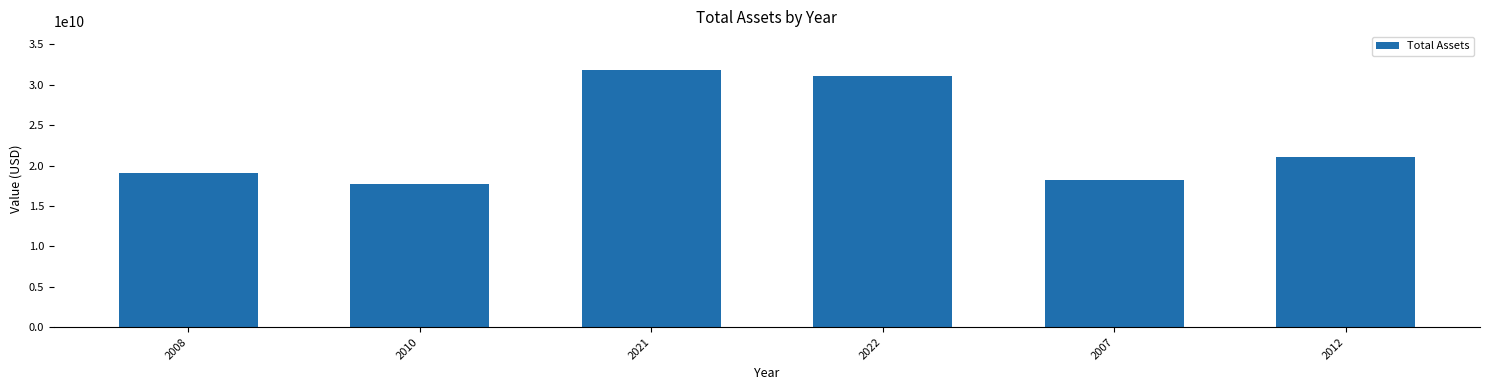

True or false: the data shows 9997996454 at 2007.

False